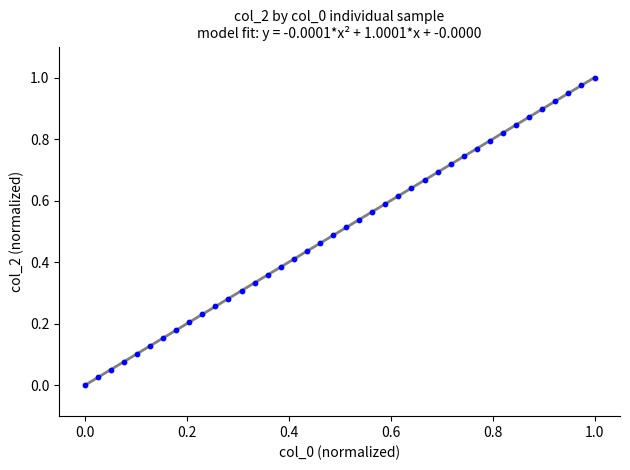

How many data points are displayed?

40